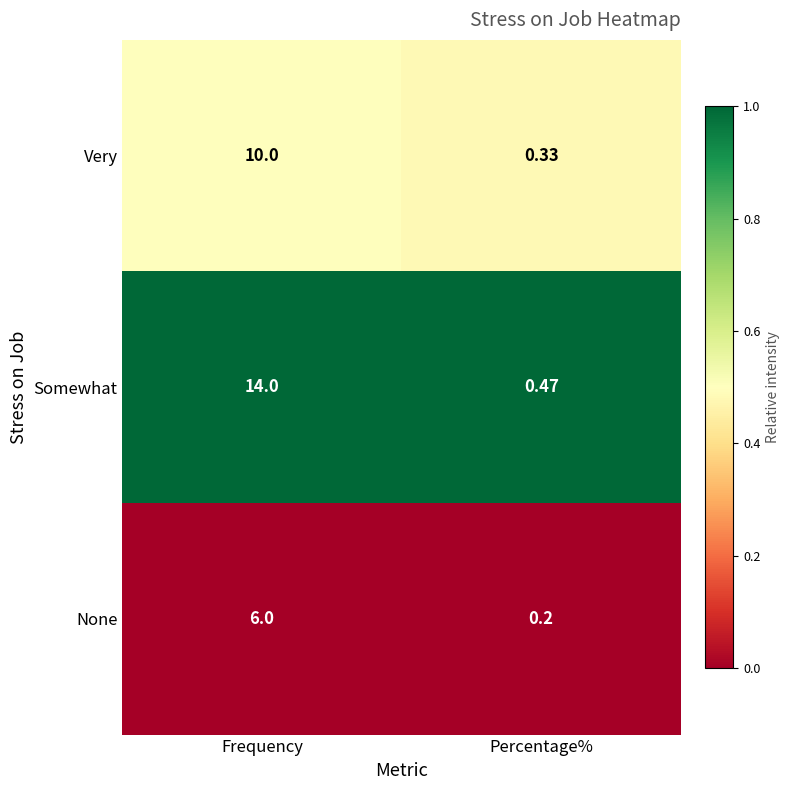

At how many categories does at least one series exceed 0?

2